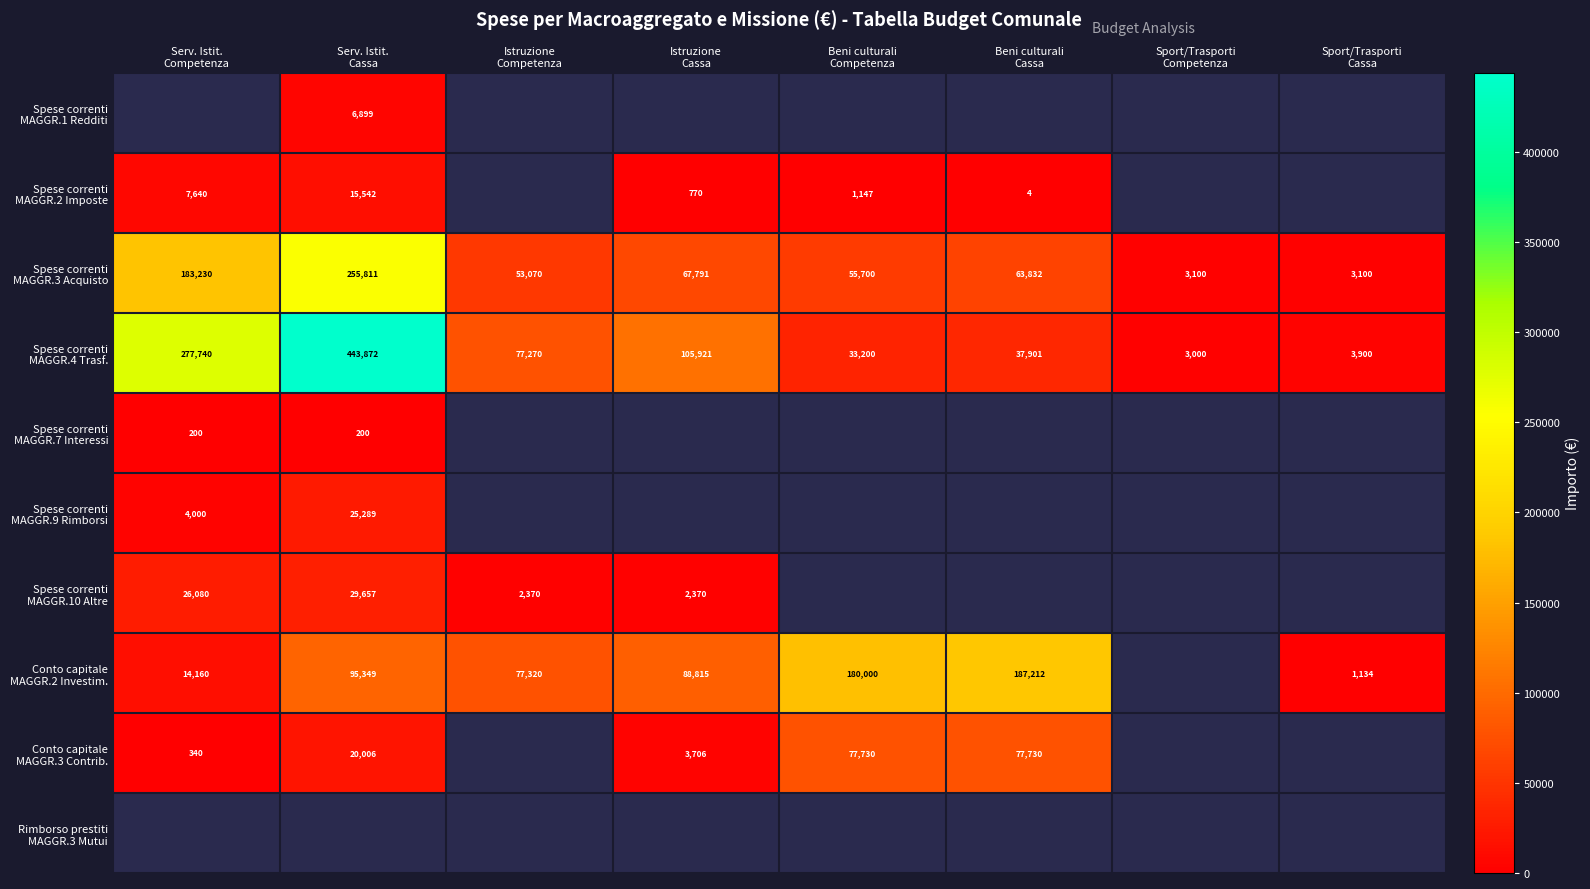

Which series has the largest range (max minus min)?

Spese correnti MAGGR.4 Trasf.